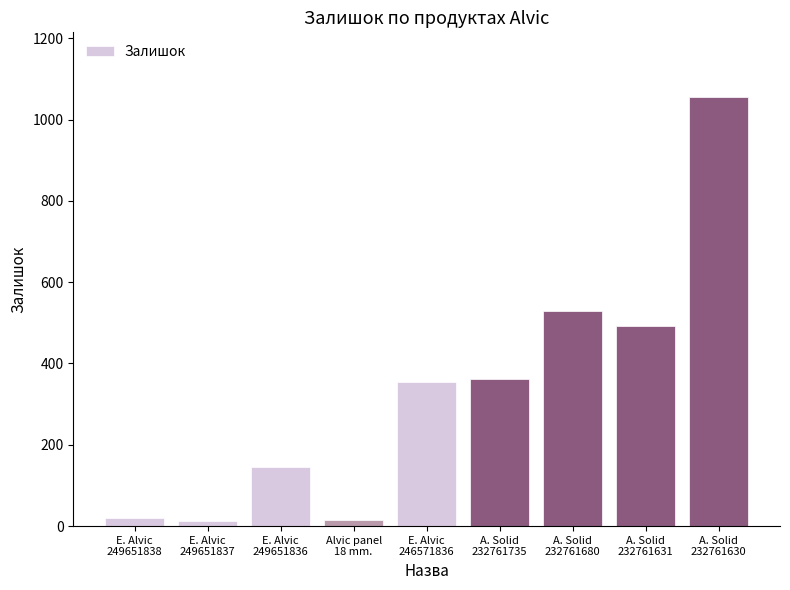

What is the average value?

331